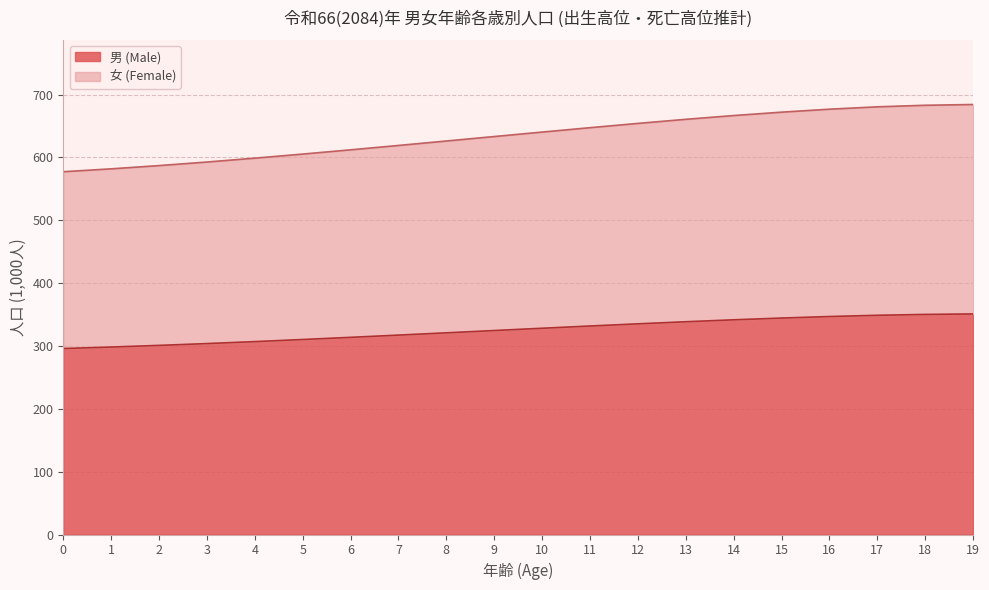

True or false: 女 (Female) and 男 (Male) intersect in this chart.

False